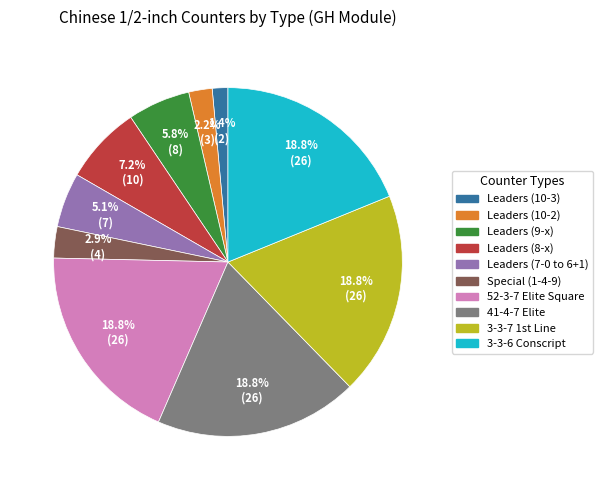

Does any single category account for the majority?

No